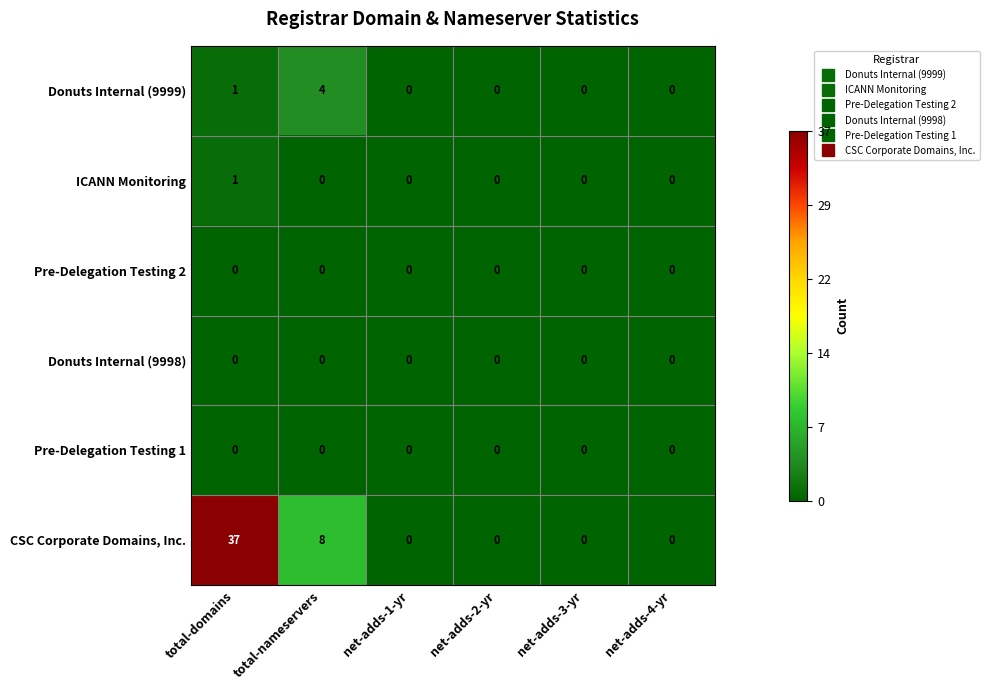

What is the difference between the highest and lowest values at total-domains?

37